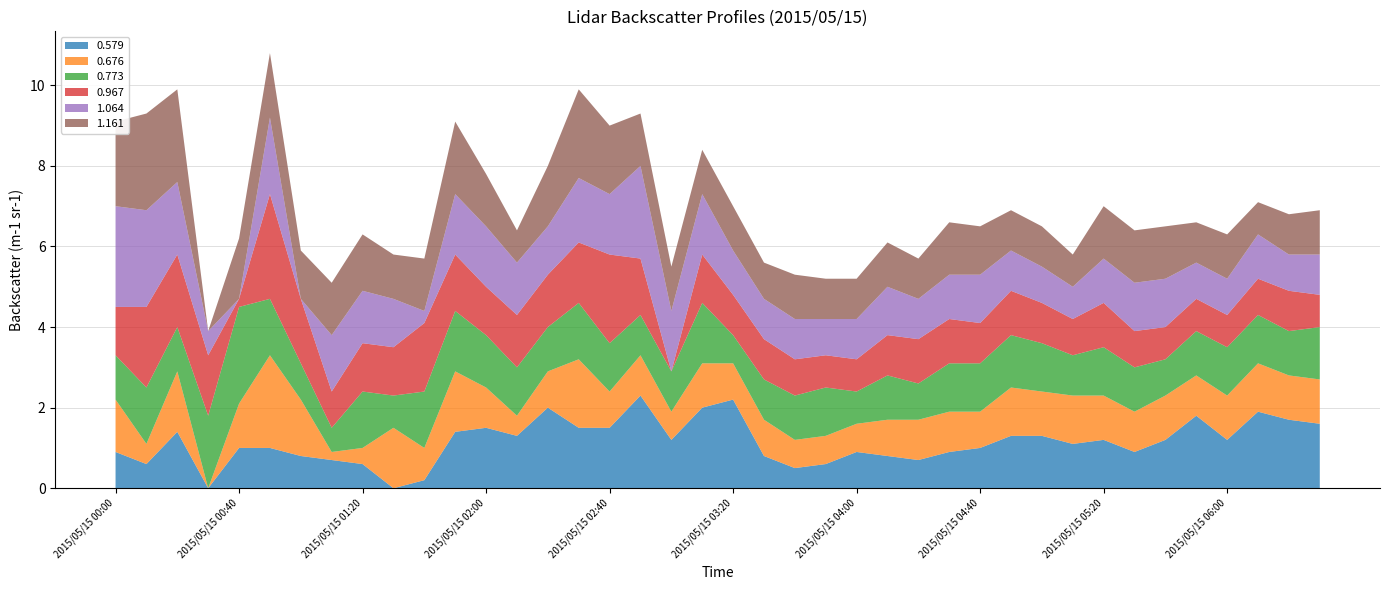

Reading right to left, extract all data points from this chart.

0.579: 2015/05/15 06:30=1.6	2015/05/15 06:20=1.7	2015/05/15 06:10=1.9	2015/05/15 06:00=1.2	2015/05/15 05:50=1.8	2015/05/15 05:40=1.2	2015/05/15 05:30=0.9	2015/05/15 05:20=1.2	2015/05/15 05:10=1.1	2015/05/15 05:00=1.3	2015/05/15 04:50=1.3	2015/05/15 04:40=1.0	2015/05/15 04:30=0.9	2015/05/15 04:20=0.7	2015/05/15 04:10=0.8	2015/05/15 04:00=0.9	2015/05/15 03:50=0.6	2015/05/15 03:40=0.5	2015/05/15 03:30=0.8	2015/05/15 03:20=2.2	2015/05/15 03:10=2.0	2015/05/15 03:00=1.2	2015/05/15 02:50=2.3	2015/05/15 02:40=1.5	2015/05/15 02:30=1.5	2015/05/15 02:20=2.0	2015/05/15 02:10=1.3	2015/05/15 02:00=1.5	2015/05/15 01:50=1.4	2015/05/15 01:40=0.2	2015/05/15 01:30=0.0	2015/05/15 01:20=0.6	2015/05/15 01:10=0.7	2015/05/15 01:00=0.8	2015/05/15 00:50=1.0	2015/05/15 00:40=1.0	2015/05/15 00:30=0.0	2015/05/15 00:20=1.4	2015/05/15 00:10=0.6	2015/05/15 00:00=0.9
0.676: 2015/05/15 06:30=1.1	2015/05/15 06:20=1.1	2015/05/15 06:10=1.2	2015/05/15 06:00=1.1	2015/05/15 05:50=1.0	2015/05/15 05:40=1.1	2015/05/15 05:30=1.0	2015/05/15 05:20=1.1	2015/05/15 05:10=1.2	2015/05/15 05:00=1.1	2015/05/15 04:50=1.2	2015/05/15 04:40=0.9	2015/05/15 04:30=1.0	2015/05/15 04:20=1.0	2015/05/15 04:10=0.9	2015/05/15 04:00=0.7	2015/05/15 03:50=0.7	2015/05/15 03:40=0.7	2015/05/15 03:30=0.9	2015/05/15 03:20=0.9	2015/05/15 03:10=1.1	2015/05/15 03:00=0.7	2015/05/15 02:50=1.0	2015/05/15 02:40=0.9	2015/05/15 02:30=1.7	2015/05/15 02:20=0.9	2015/05/15 02:10=0.5	2015/05/15 02:00=1.0	2015/05/15 01:50=1.5	2015/05/15 01:40=0.8	2015/05/15 01:30=1.5	2015/05/15 01:20=0.4	2015/05/15 01:10=0.2	2015/05/15 01:00=1.4	2015/05/15 00:50=2.3	2015/05/15 00:40=1.1	2015/05/15 00:30=0.0	2015/05/15 00:20=1.5	2015/05/15 00:10=0.5	2015/05/15 00:00=1.3
0.773: 2015/05/15 06:30=1.3	2015/05/15 06:20=1.1	2015/05/15 06:10=1.2	2015/05/15 06:00=1.2	2015/05/15 05:50=1.1	2015/05/15 05:40=0.9	2015/05/15 05:30=1.1	2015/05/15 05:20=1.2	2015/05/15 05:10=1.0	2015/05/15 05:00=1.2	2015/05/15 04:50=1.3	2015/05/15 04:40=1.2	2015/05/15 04:30=1.2	2015/05/15 04:20=0.9	2015/05/15 04:10=1.1	2015/05/15 04:00=0.8	2015/05/15 03:50=1.2	2015/05/15 03:40=1.1	2015/05/15 03:30=1.0	2015/05/15 03:20=0.7	2015/05/15 03:10=1.5	2015/05/15 03:00=1.0	2015/05/15 02:50=1.0	2015/05/15 02:40=1.2	2015/05/15 02:30=1.4	2015/05/15 02:20=1.1	2015/05/15 02:10=1.2	2015/05/15 02:00=1.3	2015/05/15 01:50=1.5	2015/05/15 01:40=1.4	2015/05/15 01:30=0.8	2015/05/15 01:20=1.4	2015/05/15 01:10=0.6	2015/05/15 01:00=0.9	2015/05/15 00:50=1.4	2015/05/15 00:40=2.4	2015/05/15 00:30=1.8	2015/05/15 00:20=1.1	2015/05/15 00:10=1.4	2015/05/15 00:00=1.1
0.967: 2015/05/15 06:30=0.8	2015/05/15 06:20=1.0	2015/05/15 06:10=0.9	2015/05/15 06:00=0.8	2015/05/15 05:50=0.8	2015/05/15 05:40=0.8	2015/05/15 05:30=0.9	2015/05/15 05:20=1.1	2015/05/15 05:10=0.9	2015/05/15 05:00=1.0	2015/05/15 04:50=1.1	2015/05/15 04:40=1.0	2015/05/15 04:30=1.1	2015/05/15 04:20=1.1	2015/05/15 04:10=1.0	2015/05/15 04:00=0.8	2015/05/15 03:50=0.8	2015/05/15 03:40=0.9	2015/05/15 03:30=1.0	2015/05/15 03:20=1.0	2015/05/15 03:10=1.2	2015/05/15 03:00=0.0	2015/05/15 02:50=1.4	2015/05/15 02:40=2.2	2015/05/15 02:30=1.5	2015/05/15 02:20=1.3	2015/05/15 02:10=1.3	2015/05/15 02:00=1.2	2015/05/15 01:50=1.4	2015/05/15 01:40=1.7	2015/05/15 01:30=1.2	2015/05/15 01:20=1.2	2015/05/15 01:10=0.9	2015/05/15 01:00=1.6	2015/05/15 00:50=2.6	2015/05/15 00:40=0.2	2015/05/15 00:30=1.5	2015/05/15 00:20=1.8	2015/05/15 00:10=2.0	2015/05/15 00:00=1.2
1.064: 2015/05/15 06:30=1.0	2015/05/15 06:20=0.9	2015/05/15 06:10=1.1	2015/05/15 06:00=0.9	2015/05/15 05:50=0.9	2015/05/15 05:40=1.2	2015/05/15 05:30=1.2	2015/05/15 05:20=1.1	2015/05/15 05:10=0.8	2015/05/15 05:00=0.9	2015/05/15 04:50=1.0	2015/05/15 04:40=1.2	2015/05/15 04:30=1.1	2015/05/15 04:20=1.0	2015/05/15 04:10=1.2	2015/05/15 04:00=1.0	2015/05/15 03:50=0.9	2015/05/15 03:40=1.0	2015/05/15 03:30=1.0	2015/05/15 03:20=1.1	2015/05/15 03:10=1.5	2015/05/15 03:00=1.5	2015/05/15 02:50=2.3	2015/05/15 02:40=1.5	2015/05/15 02:30=1.6	2015/05/15 02:20=1.2	2015/05/15 02:10=1.3	2015/05/15 02:00=1.5	2015/05/15 01:50=1.5	2015/05/15 01:40=0.3	2015/05/15 01:30=1.2	2015/05/15 01:20=1.3	2015/05/15 01:10=1.4	2015/05/15 01:00=0.0	2015/05/15 00:50=1.9	2015/05/15 00:40=0.0	2015/05/15 00:30=0.6	2015/05/15 00:20=1.8	2015/05/15 00:10=2.4	2015/05/15 00:00=2.5
1.161: 2015/05/15 06:30=1.1	2015/05/15 06:20=1.0	2015/05/15 06:10=0.8	2015/05/15 06:00=1.1	2015/05/15 05:50=1.0	2015/05/15 05:40=1.3	2015/05/15 05:30=1.3	2015/05/15 05:20=1.3	2015/05/15 05:10=0.8	2015/05/15 05:00=1.0	2015/05/15 04:50=1.0	2015/05/15 04:40=1.2	2015/05/15 04:30=1.3	2015/05/15 04:20=1.0	2015/05/15 04:10=1.1	2015/05/15 04:00=1.0	2015/05/15 03:50=1.0	2015/05/15 03:40=1.1	2015/05/15 03:30=0.9	2015/05/15 03:20=1.1	2015/05/15 03:10=1.1	2015/05/15 03:00=1.1	2015/05/15 02:50=1.3	2015/05/15 02:40=1.7	2015/05/15 02:30=2.2	2015/05/15 02:20=1.5	2015/05/15 02:10=0.8	2015/05/15 02:00=1.3	2015/05/15 01:50=1.8	2015/05/15 01:40=1.3	2015/05/15 01:30=1.1	2015/05/15 01:20=1.4	2015/05/15 01:10=1.3	2015/05/15 01:00=1.2	2015/05/15 00:50=1.6	2015/05/15 00:40=1.5	2015/05/15 00:30=0.0	2015/05/15 00:20=2.3	2015/05/15 00:10=2.4	2015/05/15 00:00=2.1